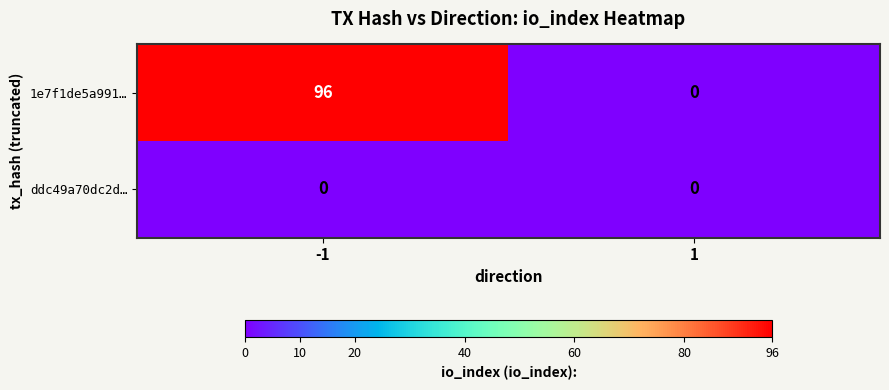

Rank the series by their maximum value, from lowest to highest.

ddc49a70dc2d…, 1e7f1de5a991…